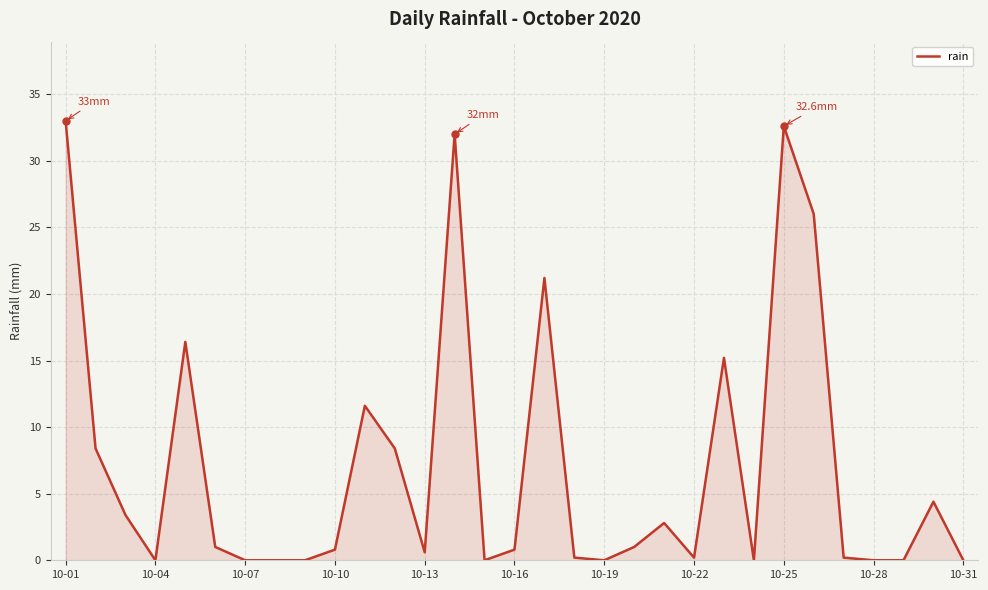

What is the difference between the maximum and minimum values?

33.0